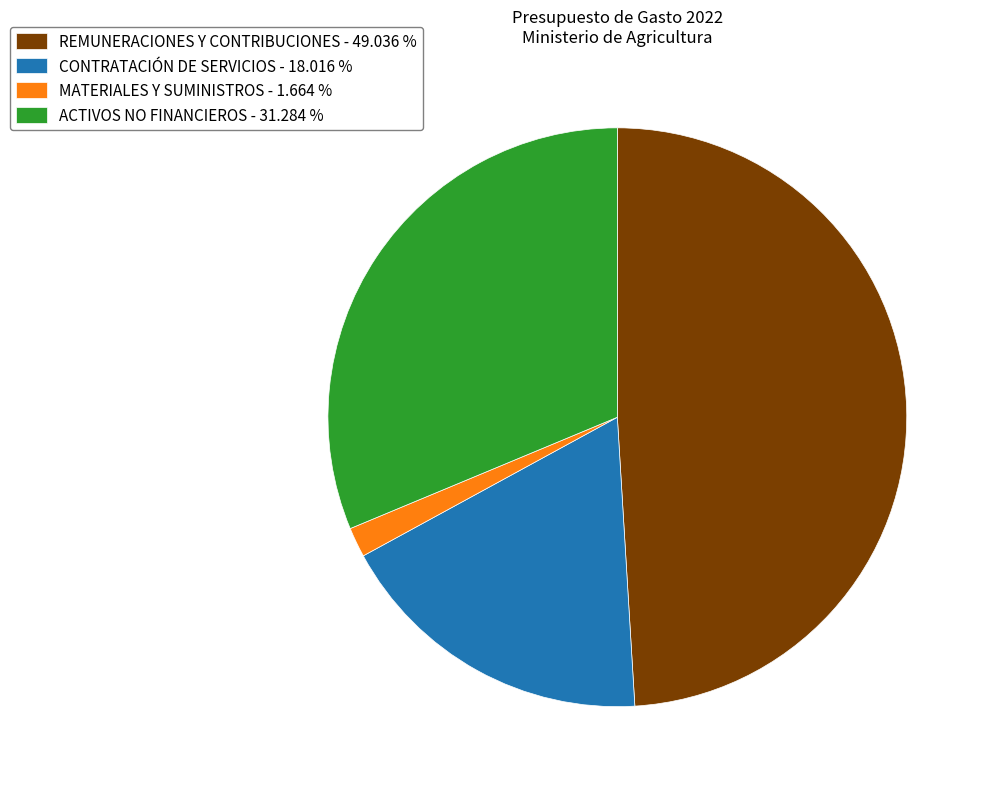

How many slices are in this pie chart?

4